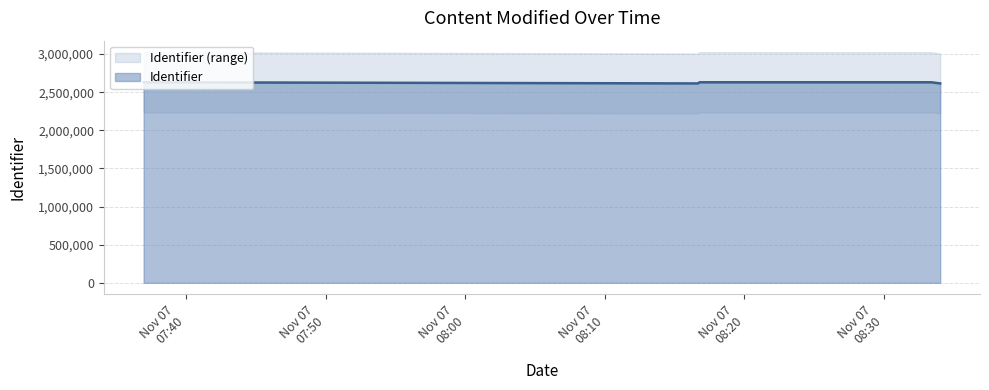

What is the minimum value shown in the chart?

2615010